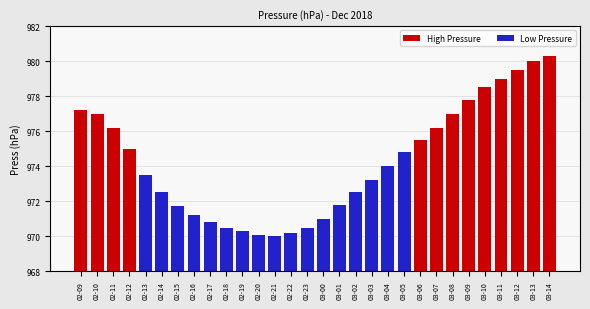

List the labels in order of High Pressure value, largest first.

03-14, 03-13, 03-12, 03-11, 03-10, 03-09, 02-09, 02-10, 03-08, 02-11, 03-07, 03-06, 02-12, 02-13, 02-14, 02-15, 02-16, 02-17, 02-18, 02-19, 02-20, 02-21, 02-22, 02-23, 03-00, 03-01, 03-02, 03-03, 03-04, 03-05